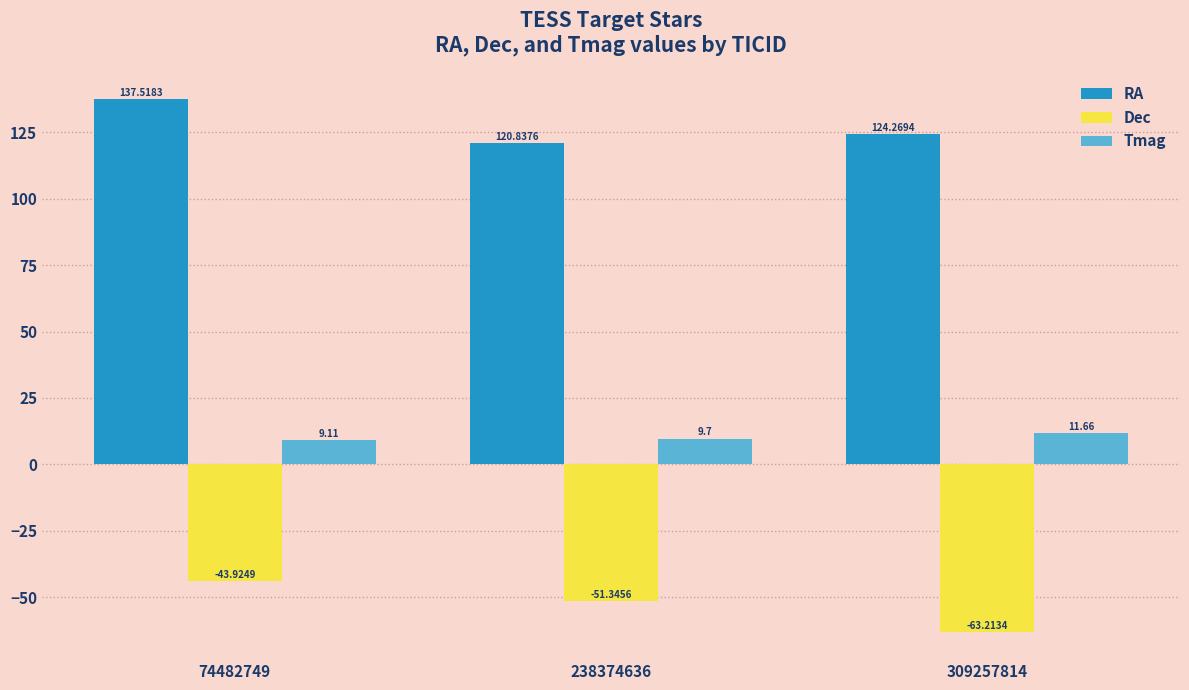

How many groups of bars are there?

3